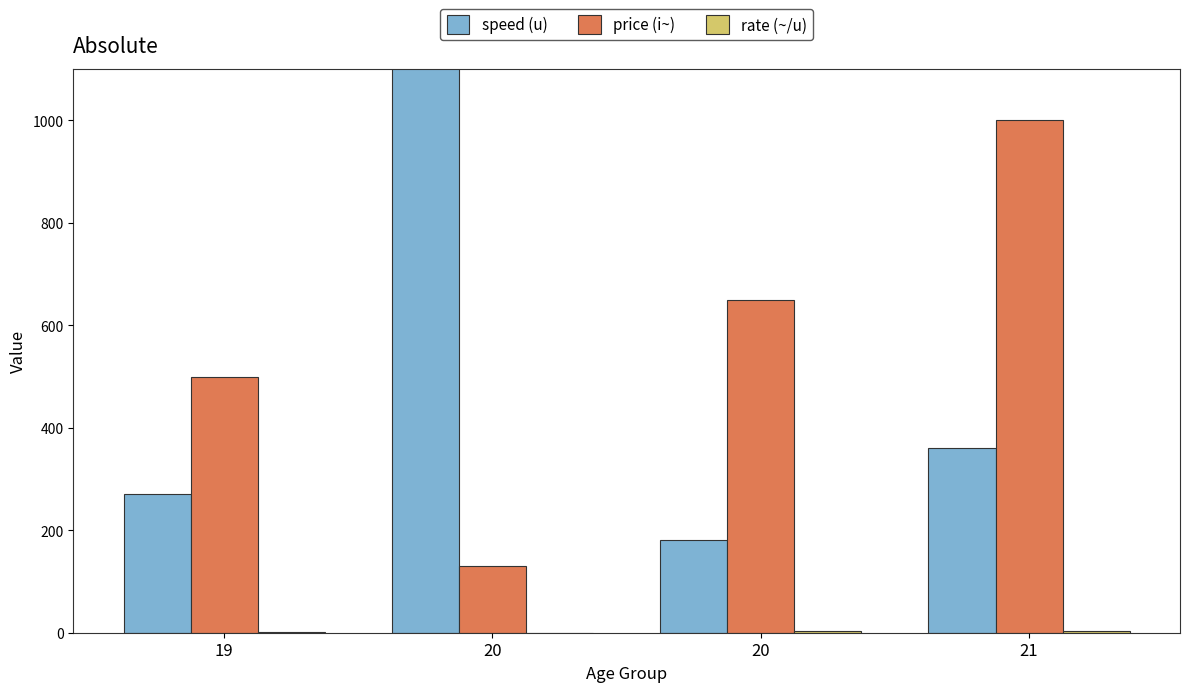

What is the sum of all speed (u) values?

2810.0